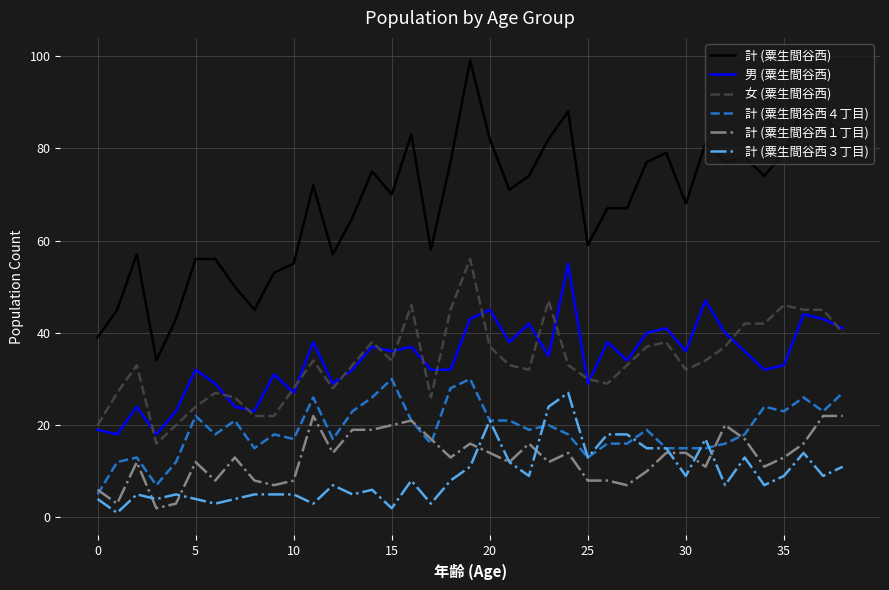

True or false: 計 (粟生間谷西１丁目) and 男 (粟生間谷西) cross at least once.

False